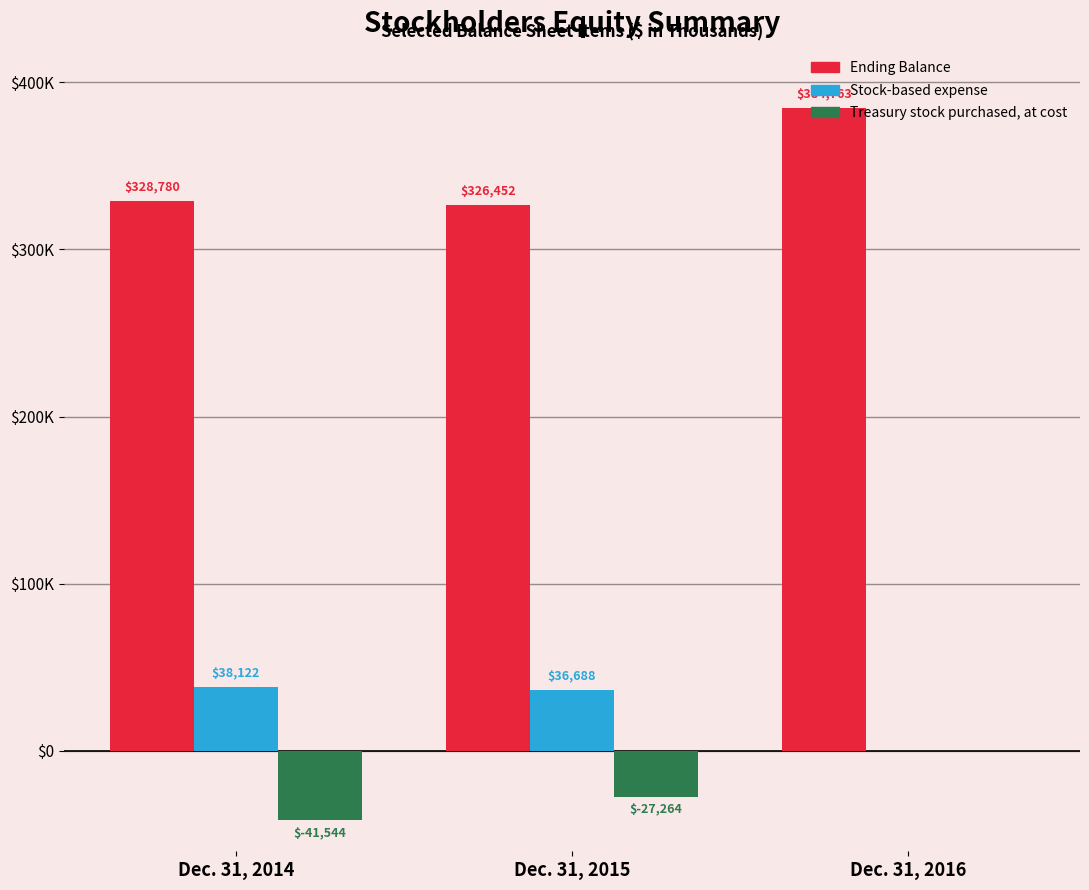

What are all the series names shown in the legend?

Ending Balance, Stock-based expense, Treasury stock purchased, at cost